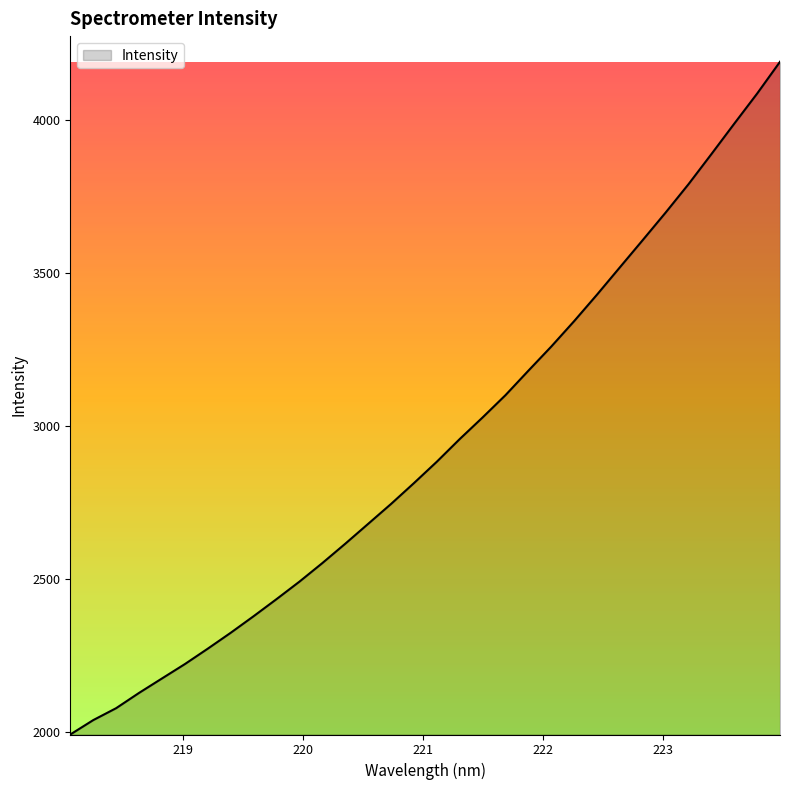

Does the chart display data point markers on the line(s)?

No